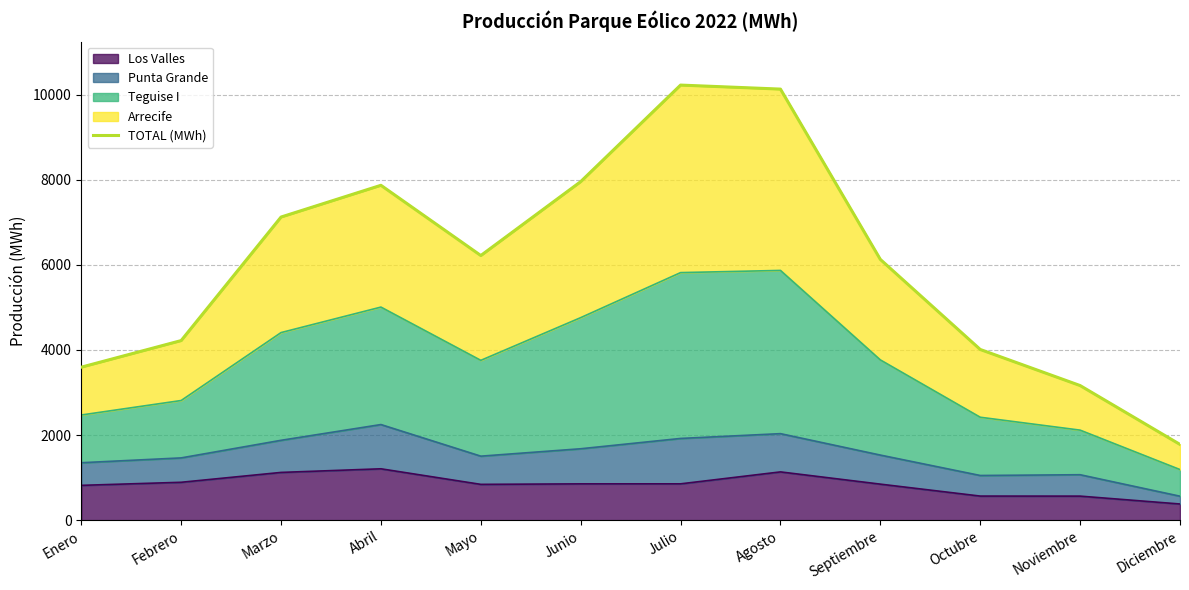

True or false: the data shows 7871.1 at Abril.

True